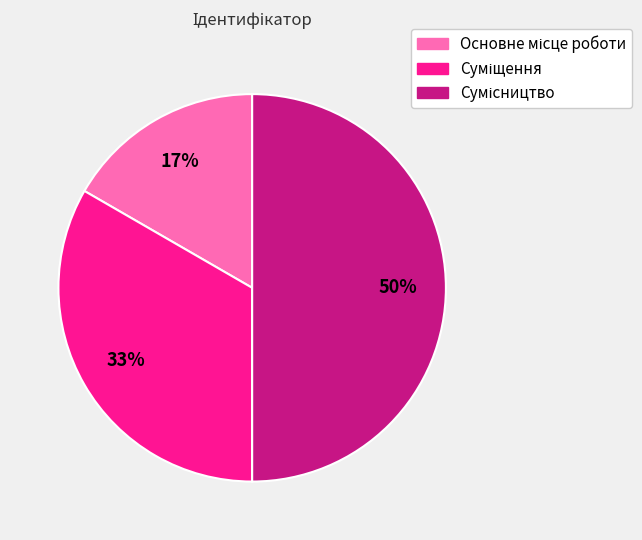

How many slices are in this pie chart?

3